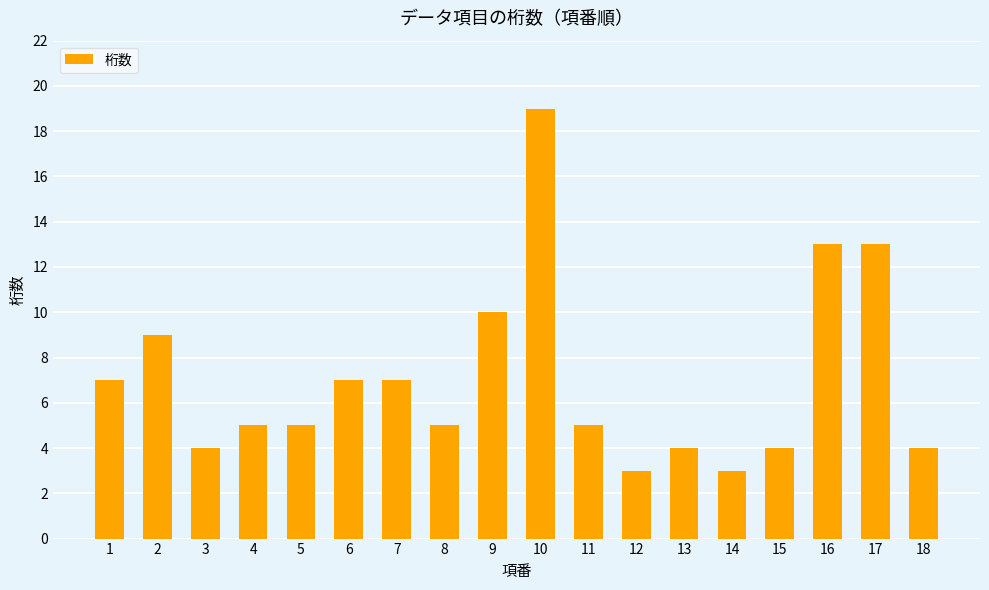

What is the change in value from 7 to 10?

+12